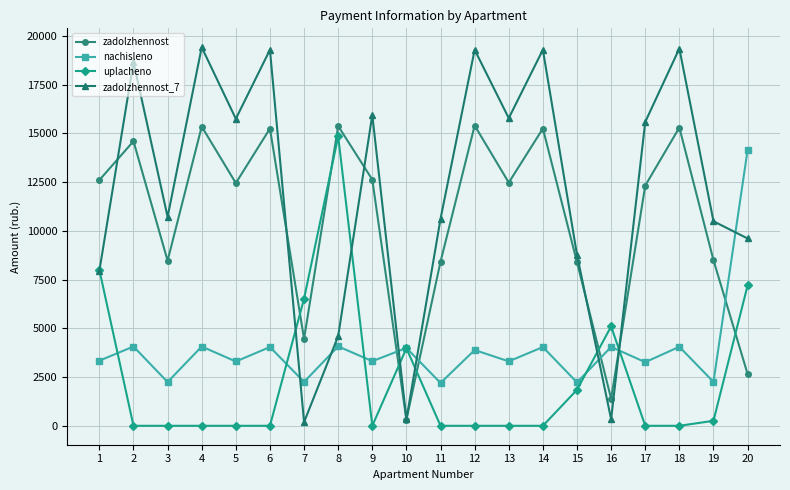

Is it true that zadolzhennost_7 equals 19295.5 at 6?

True